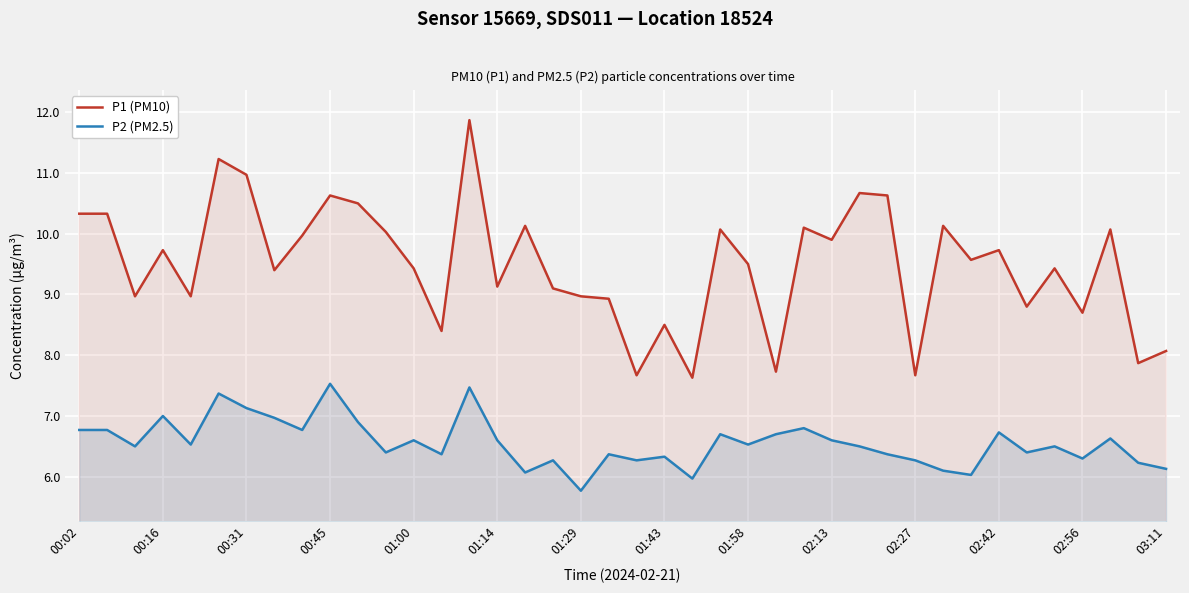

Which category has the lowest value in the P2 (PM2.5) series?

01:29